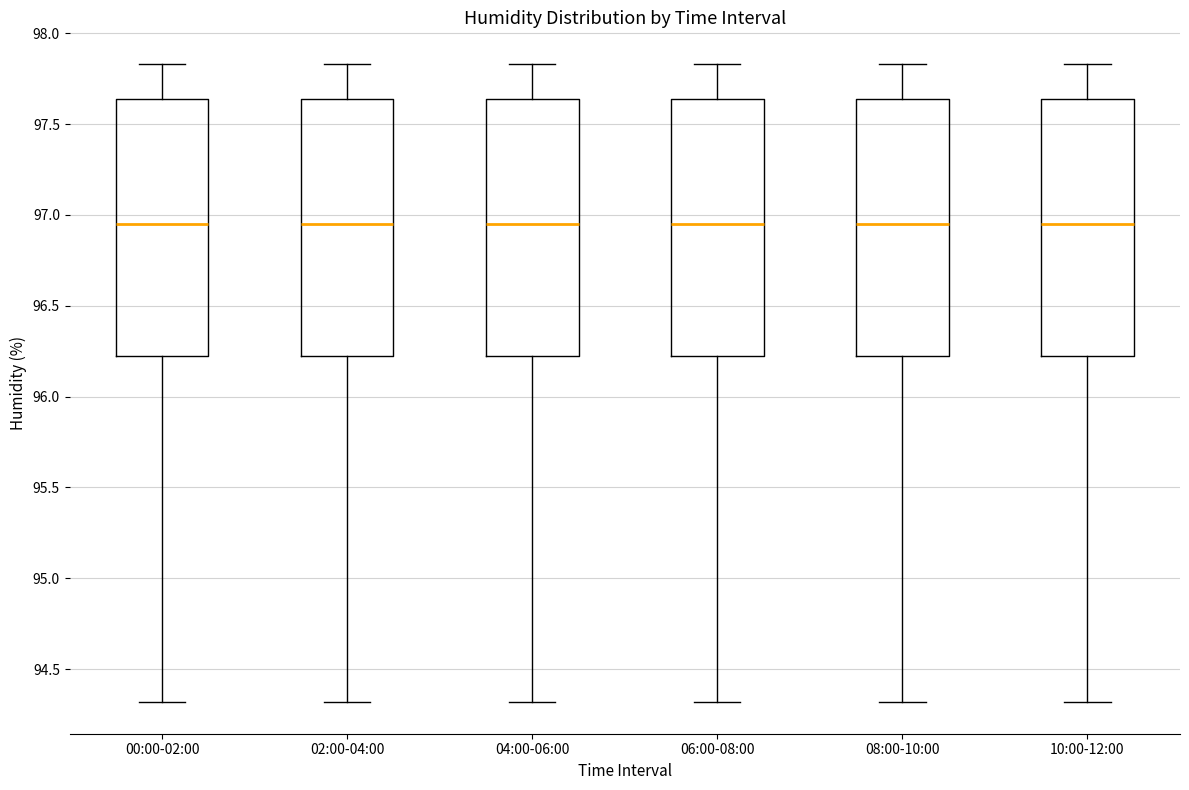

Reading left to right, read every box against the y-axis: the position of its median line, the range the box covers, and the ends of its whiskers. The values are not printed on the chart, so give them approximately, as read against the axis.

00:00-02:00: median 96.95, box 96.20 to 97.65, whiskers 94.30 to 97.85
02:00-04:00: median 96.95, box 96.20 to 97.65, whiskers 94.30 to 97.85
04:00-06:00: median 96.95, box 96.20 to 97.65, whiskers 94.30 to 97.85
06:00-08:00: median 96.95, box 96.20 to 97.65, whiskers 94.30 to 97.85
08:00-10:00: median 96.95, box 96.20 to 97.65, whiskers 94.30 to 97.85
10:00-12:00: median 96.95, box 96.20 to 97.65, whiskers 94.30 to 97.85